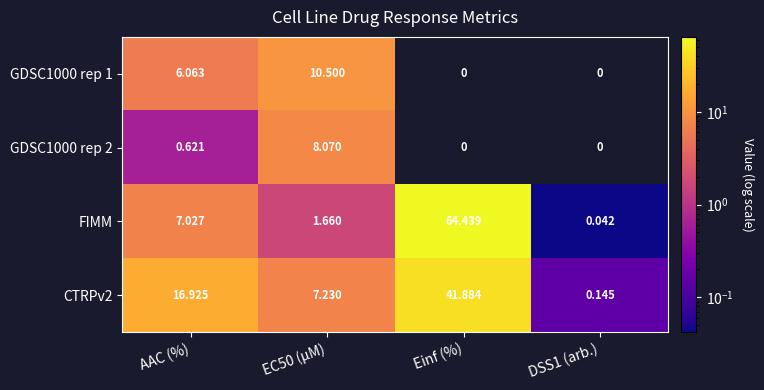

Is the value of CTRPv2 at AAC (%) greater than the value of FIMM at DSS1 (arb.)?

Yes